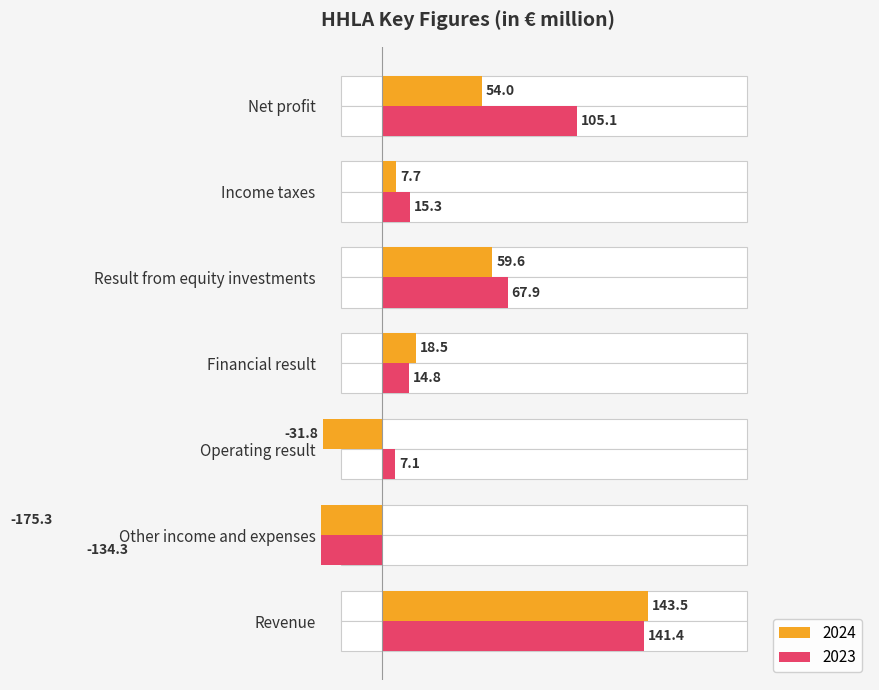

Is the value of 2023 at Revenue greater than the value of 2024 at Revenue?

No